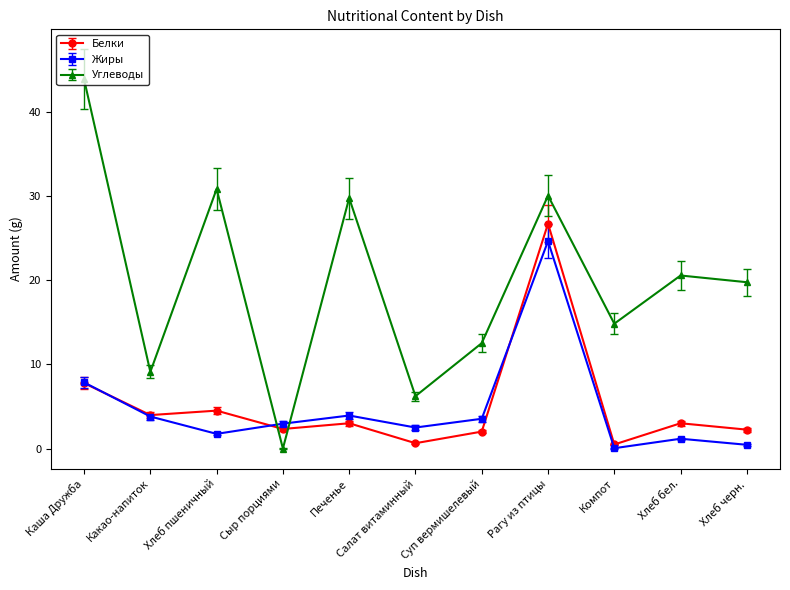

Is it true that Углеводы equals 19.8 at Хлеб черн.?

True